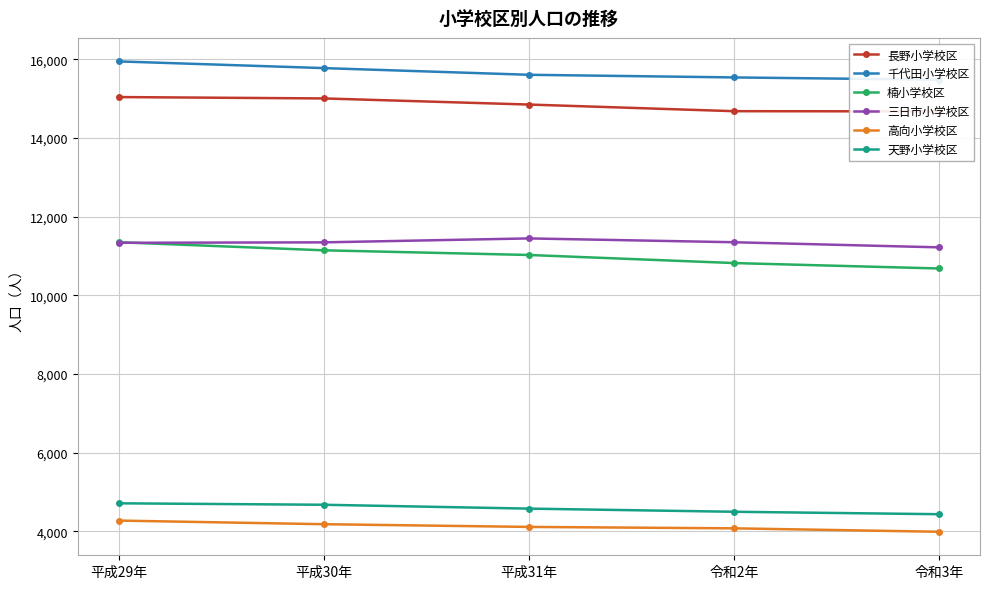

Reading right to left, extract all data points from this chart.

長野小学校区: 令和3年=14673	令和2年=14678	平成31年=14847	平成30年=15002	平成29年=15037
千代田小学校区: 令和3年=15477	令和2年=15536	平成31年=15603	平成30年=15773	平成29年=15943
楠小学校区: 令和3年=10681	令和2年=10819	平成31年=11024	平成30年=11143	平成29年=11348
三日市小学校区: 令和3年=11218	令和2年=11348	平成31年=11445	平成30年=11345	平成29年=11334
高向小学校区: 令和3年=3991	令和2年=4078	平成31年=4114	平成30年=4183	平成29年=4275
天野小学校区: 令和3年=4437	令和2年=4499	平成31年=4579	平成30年=4677	平成29年=4714